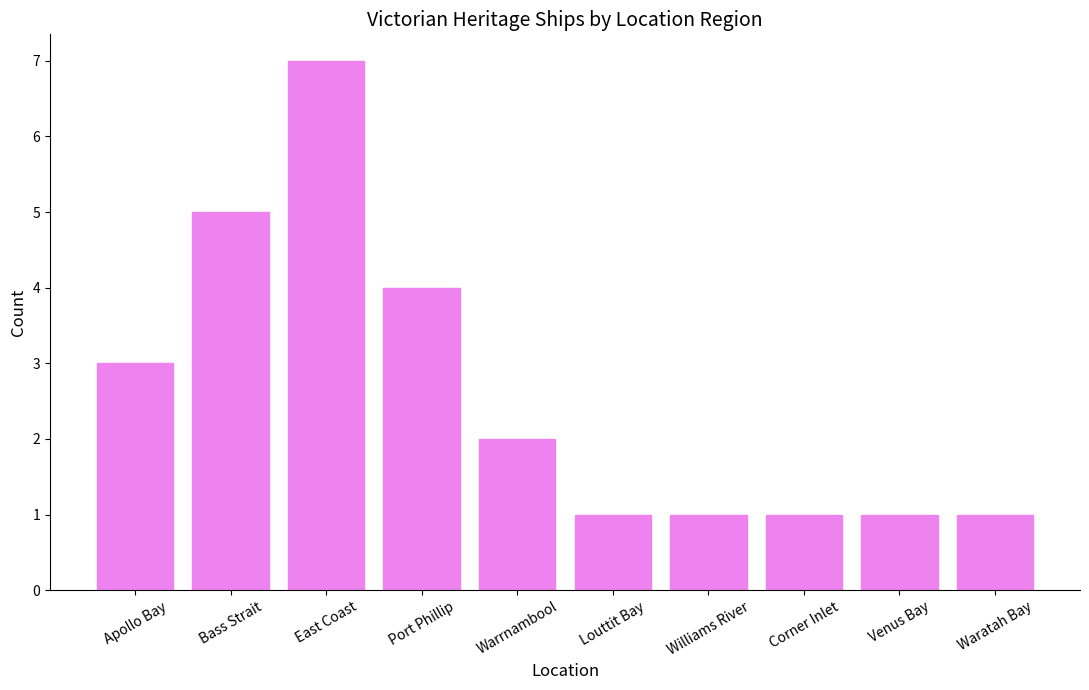

What is the label of the 2nd bar from the right?

Venus Bay